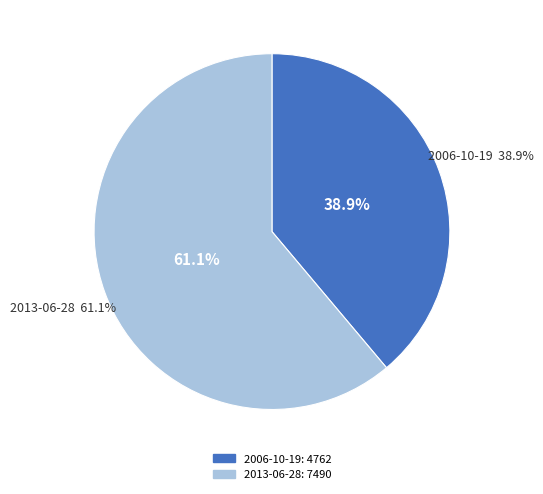

Which category has the smallest portion of the pie?

2006-10-19